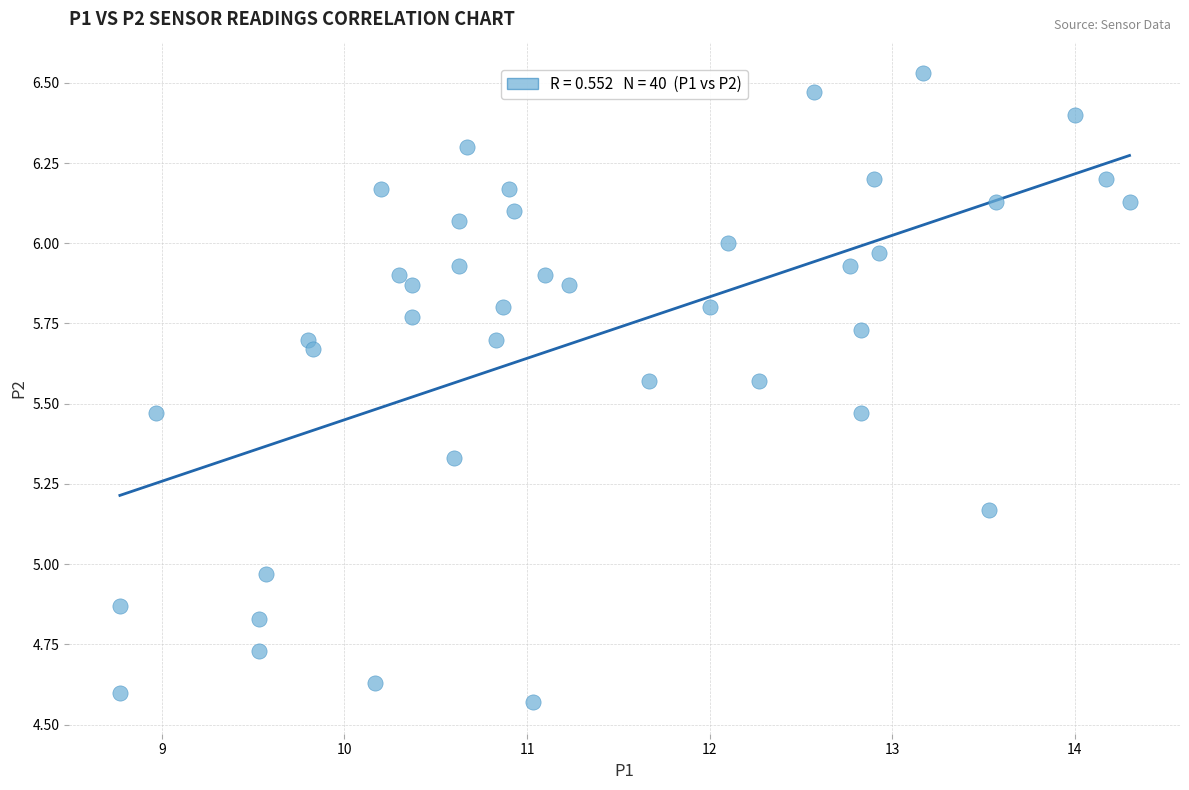

What is the range of Y values (max minus min)?

2.0